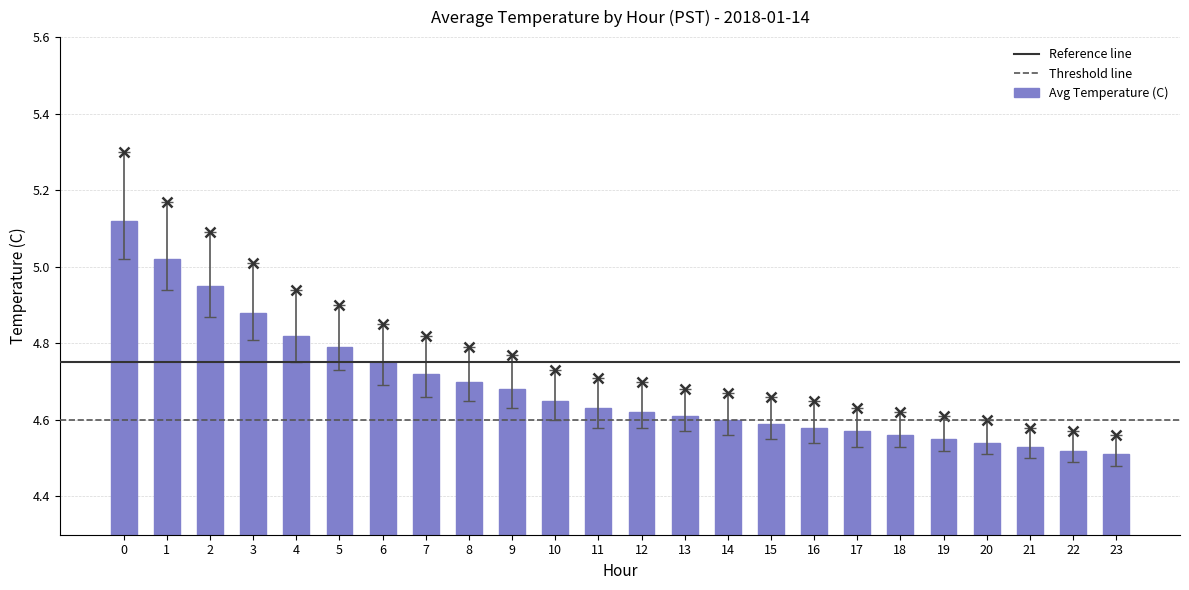

What is the difference between the values at 14 and 1?

0.4